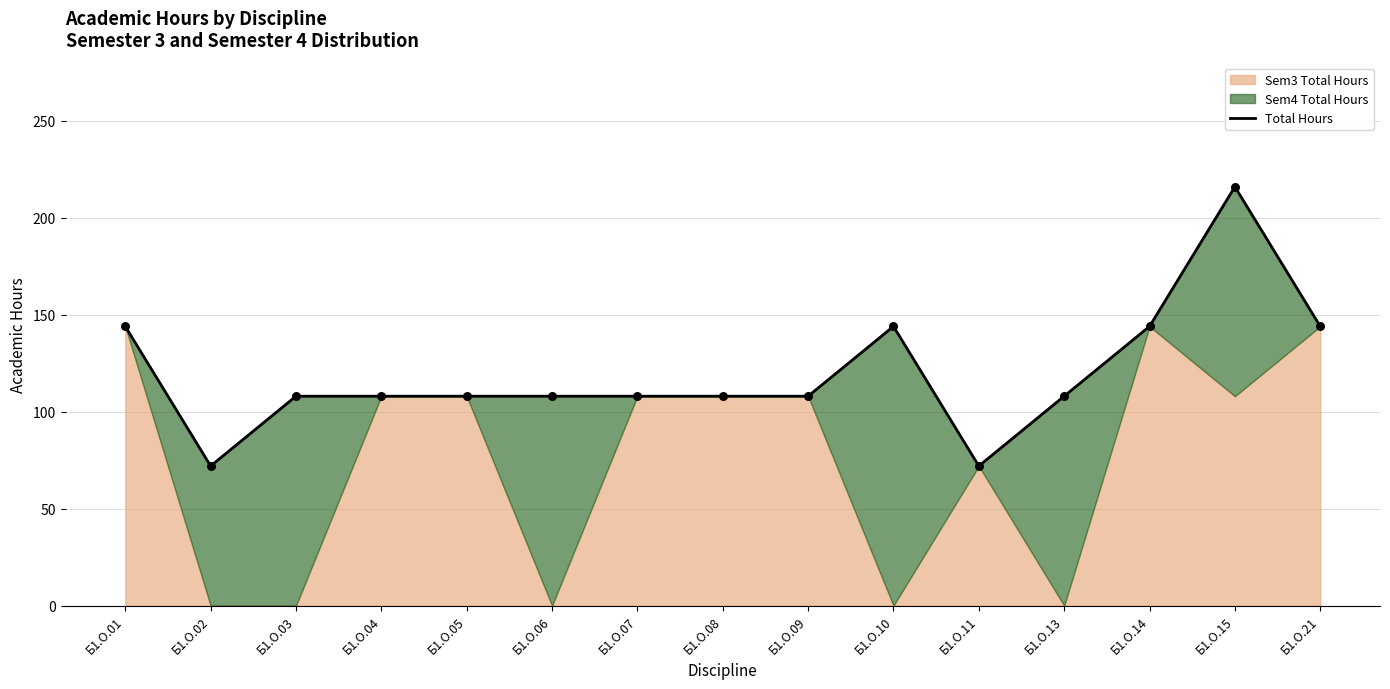

Approximately how many times larger is the value at Б1.О.15 compared to Б1.О.11?

3.0